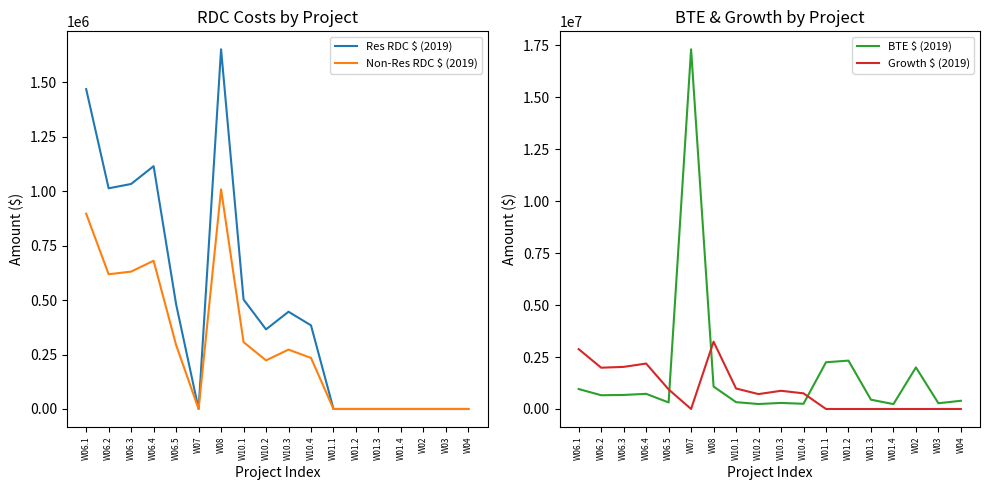

What is the total value across all series at W06.1?

6206790.8